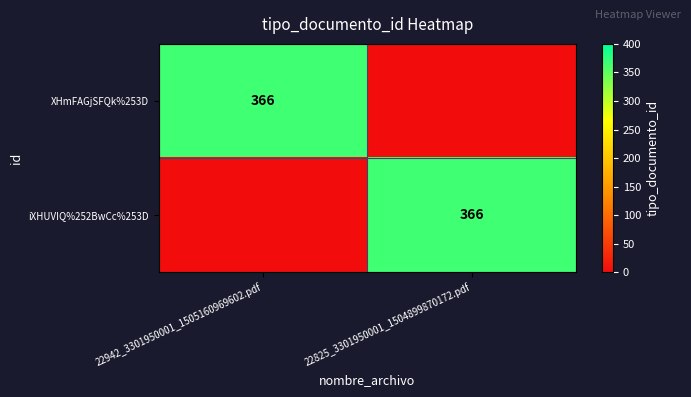

Rank the series at 22942_3301950001_1505160969602.pdf from lowest to highest value.

iXHUVIQ%252BwCc%253D, XHmFAGjSFQk%253D